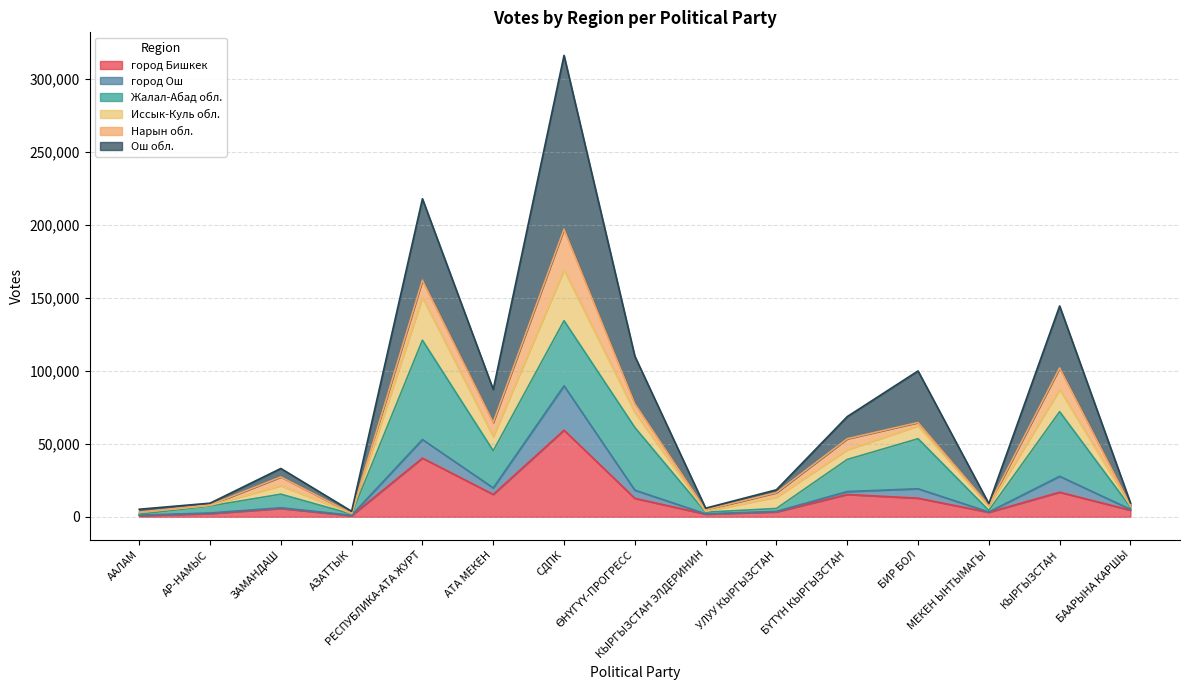

Between РЕСПУБЛИКА-АТА ЖУРТ and СДПК, which series saw the biggest shift?

Ош обл.